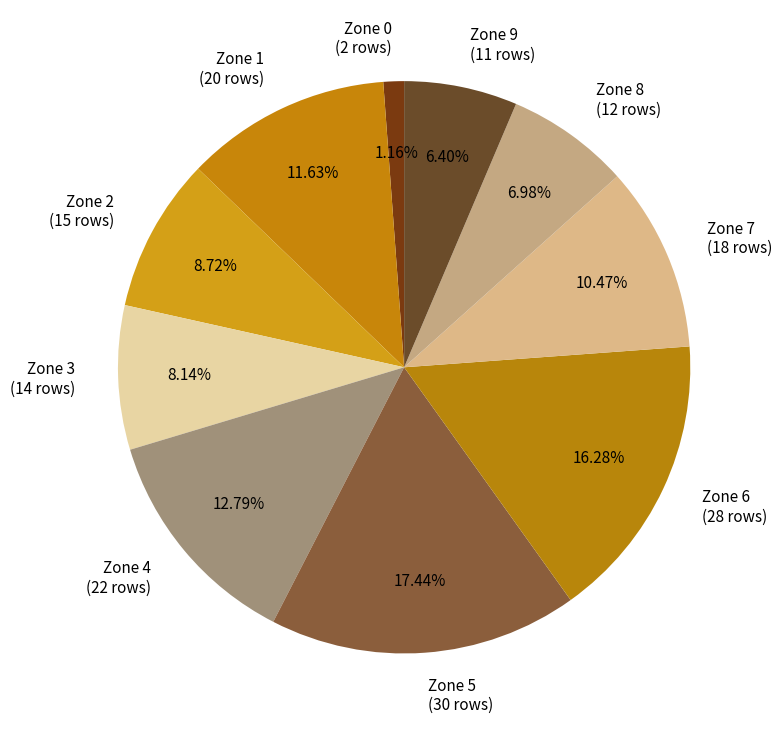

What percentage is the Zone 8 slice, to the nearest percent?

7%